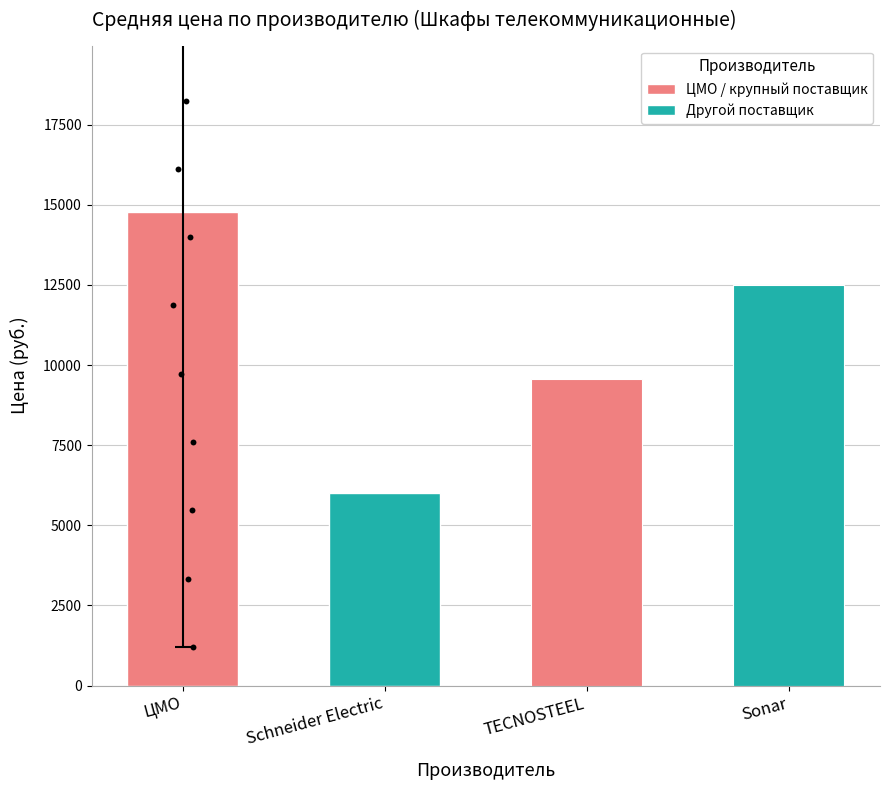

Approximately how many times larger is the value at Sonar compared to ЦМО?

0.8